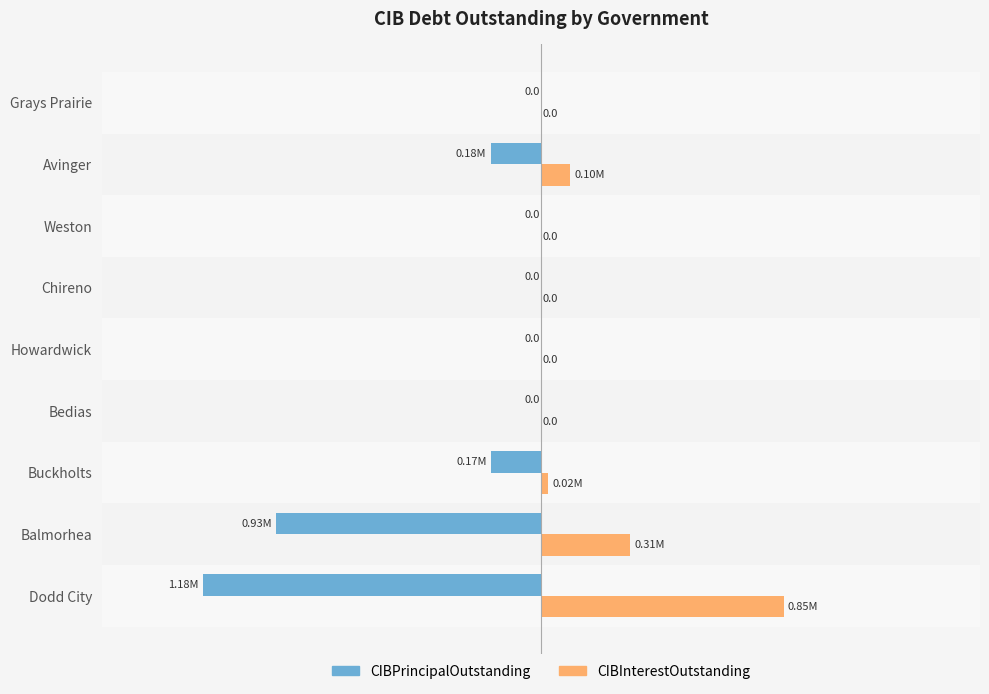

Is the value of CIBInterestOutstanding at Balmorhea greater than the value of CIBPrincipalOutstanding at Grays Prairie?

Yes